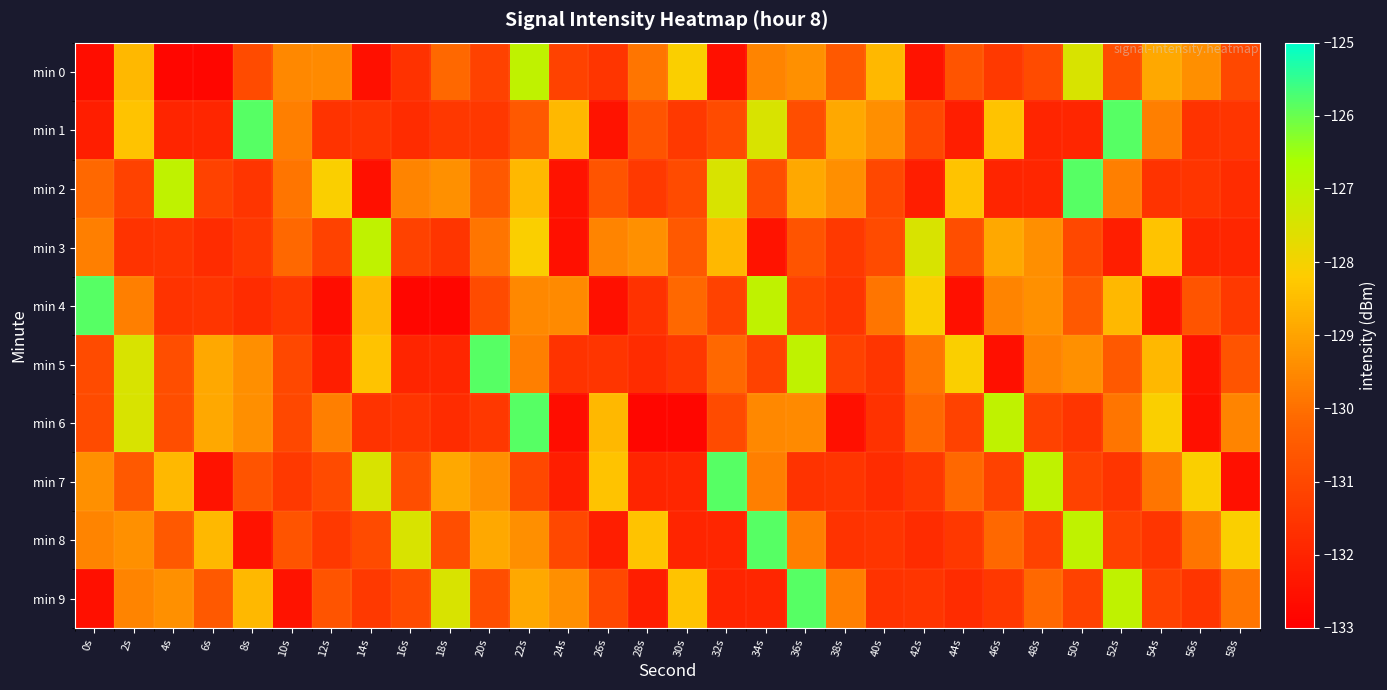

Rank the series by their maximum value, from highest to lowest.

min 1, min 2, min 4, min 5, min 6, min 7, min 8, min 9, min 0, min 3